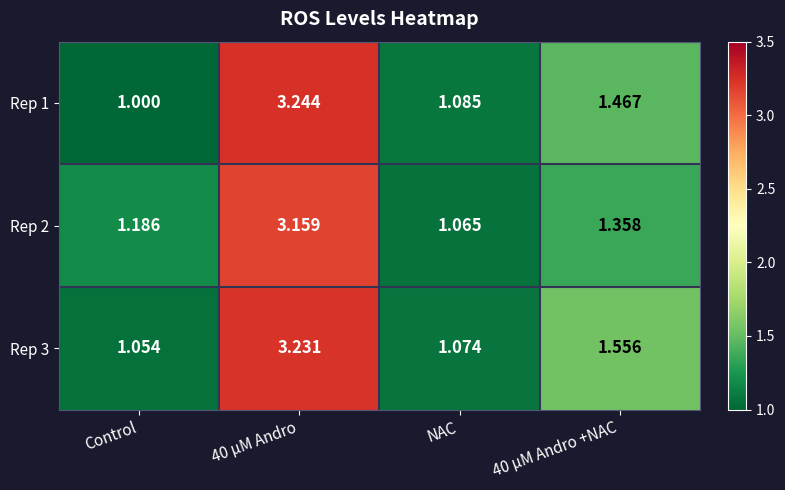

At which category does the chart reach its minimum across all series?

Control